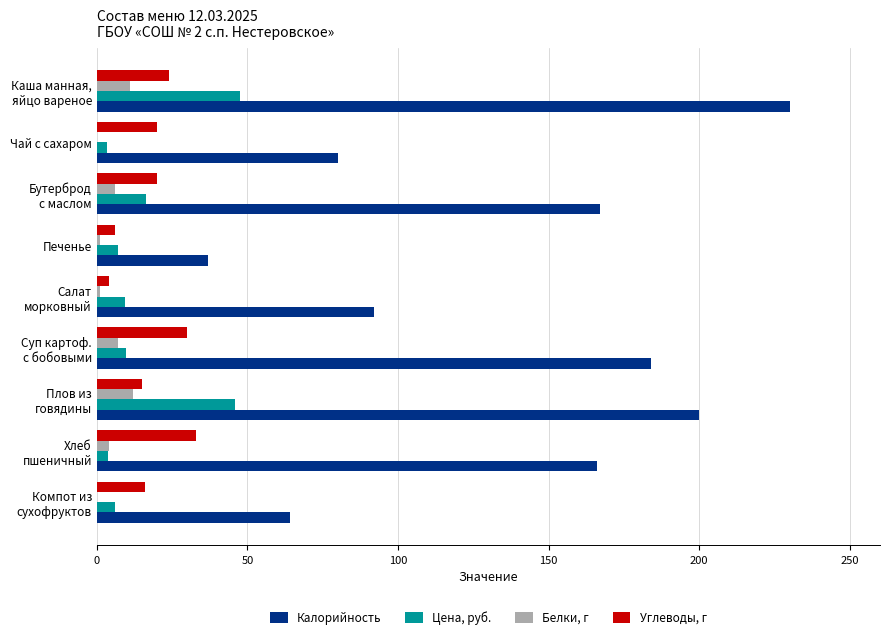

Which series has the largest total across all categories?

Калорийность